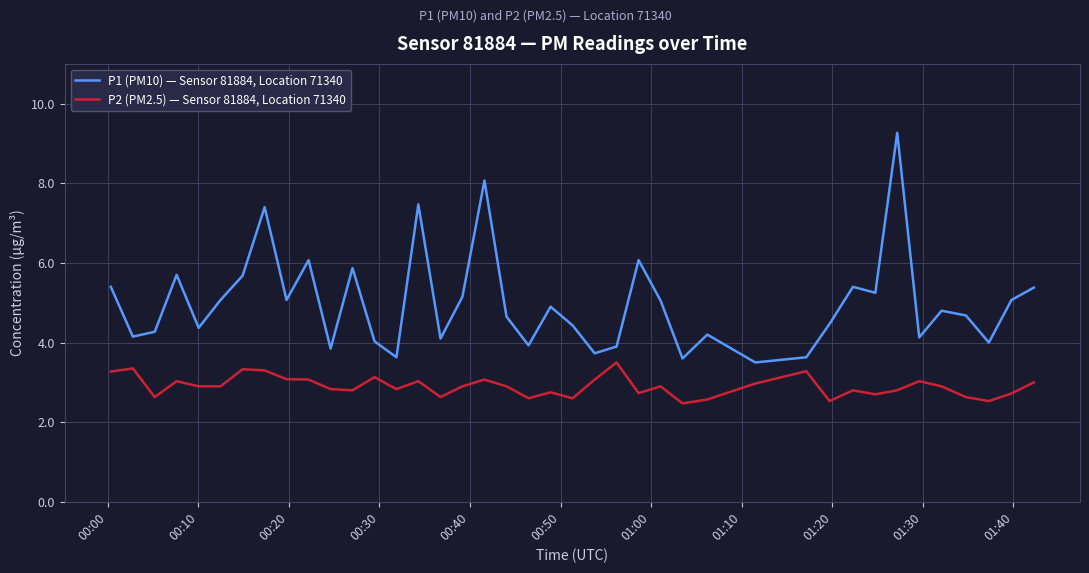

Rank the series by their maximum value, from highest to lowest.

P1 (PM10) — Sensor 81884, Location 71340, P2 (PM2.5) — Sensor 81884, Location 71340